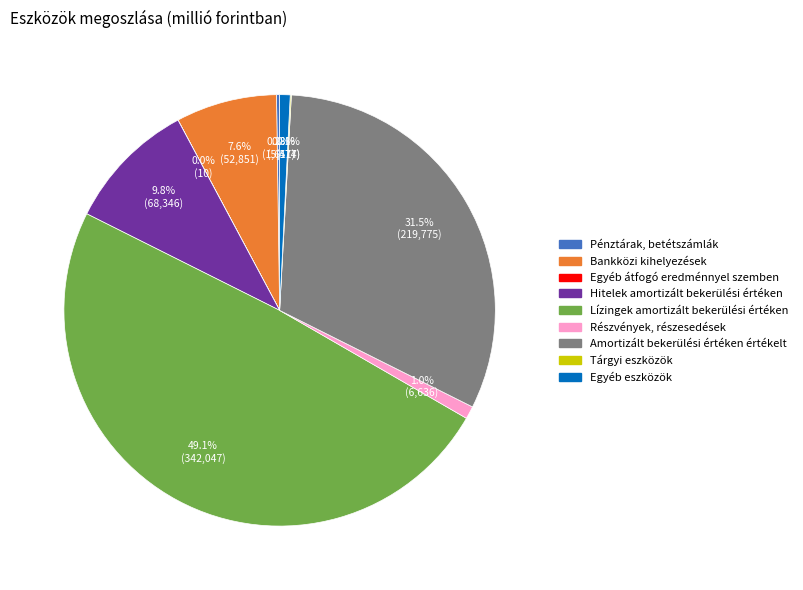

What is the ratio of the value at Lízingek amortizált bekerülési értéken to the value at Bankközi kihelyezések?

6.5